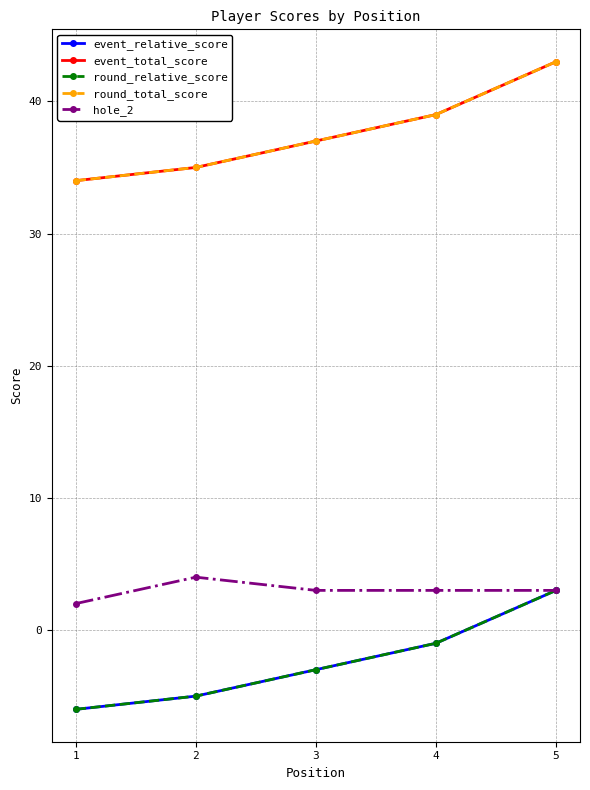

What is the sum of all event_relative_score values?

-12